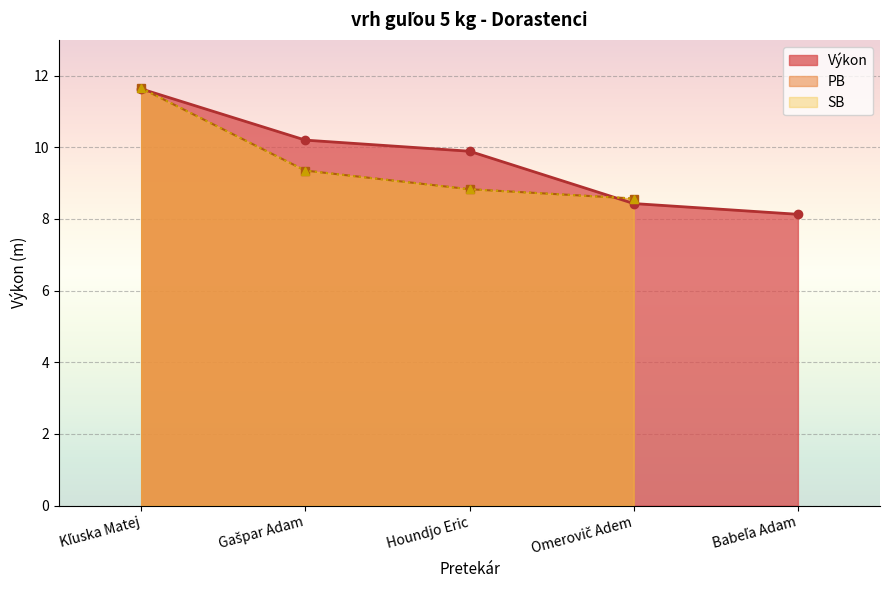

How many values in PB are above zero?

4